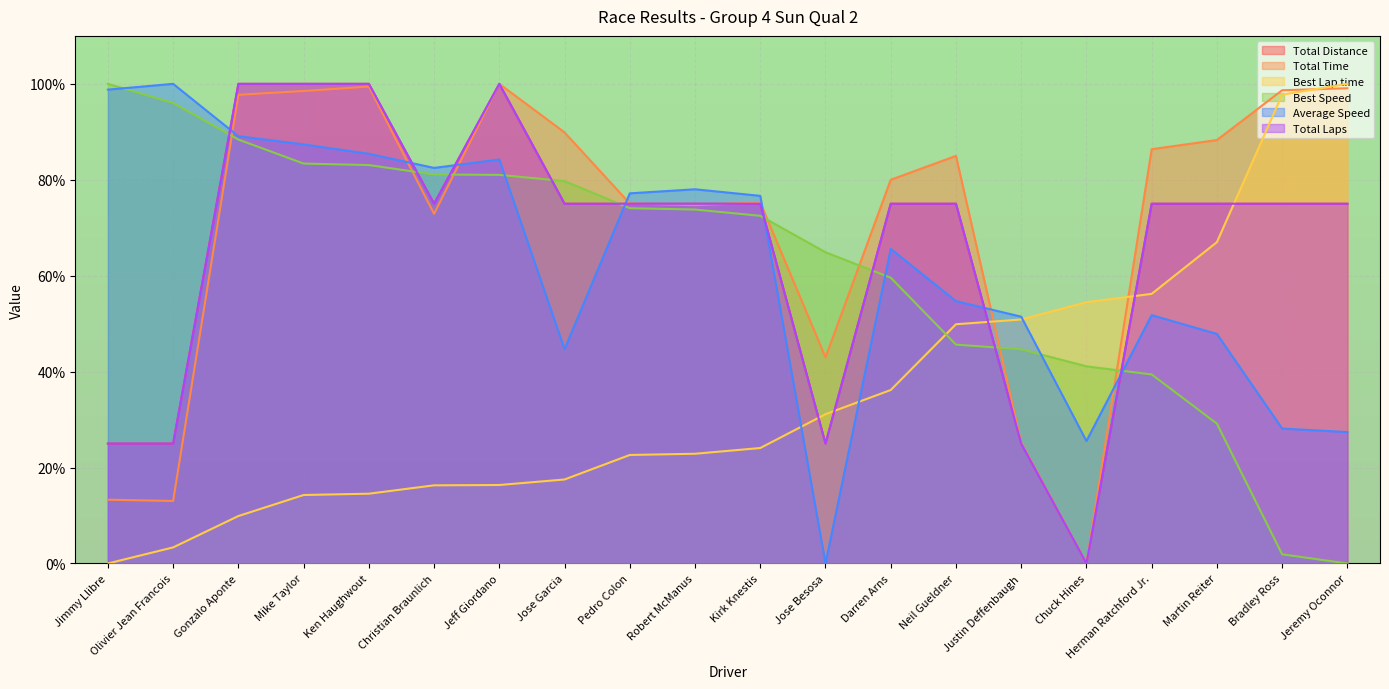

The Total Time series shows 104.6 at Robert McManus. True or false?

False